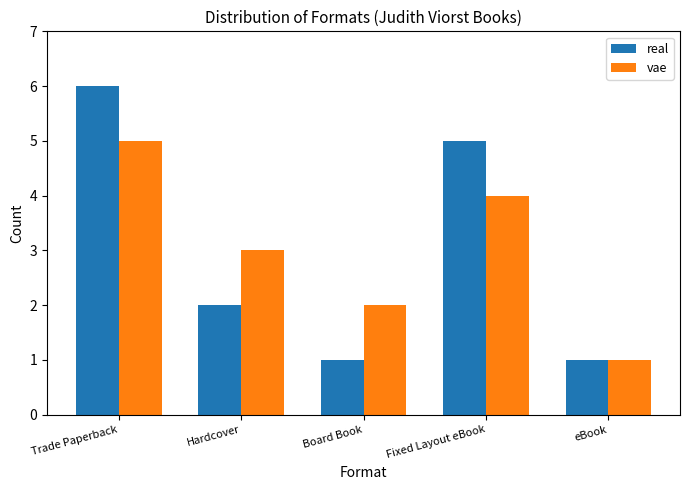

Are the bars horizontal?

No